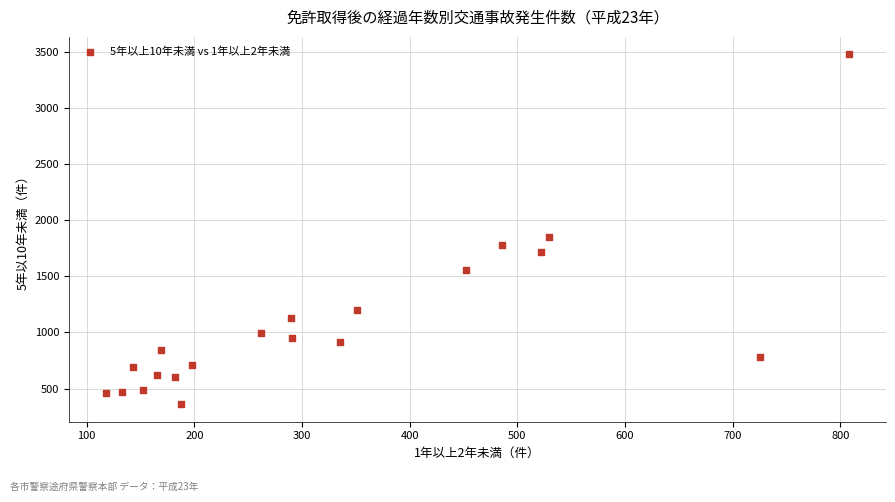

What is the range of Y values (max minus min)?

3116